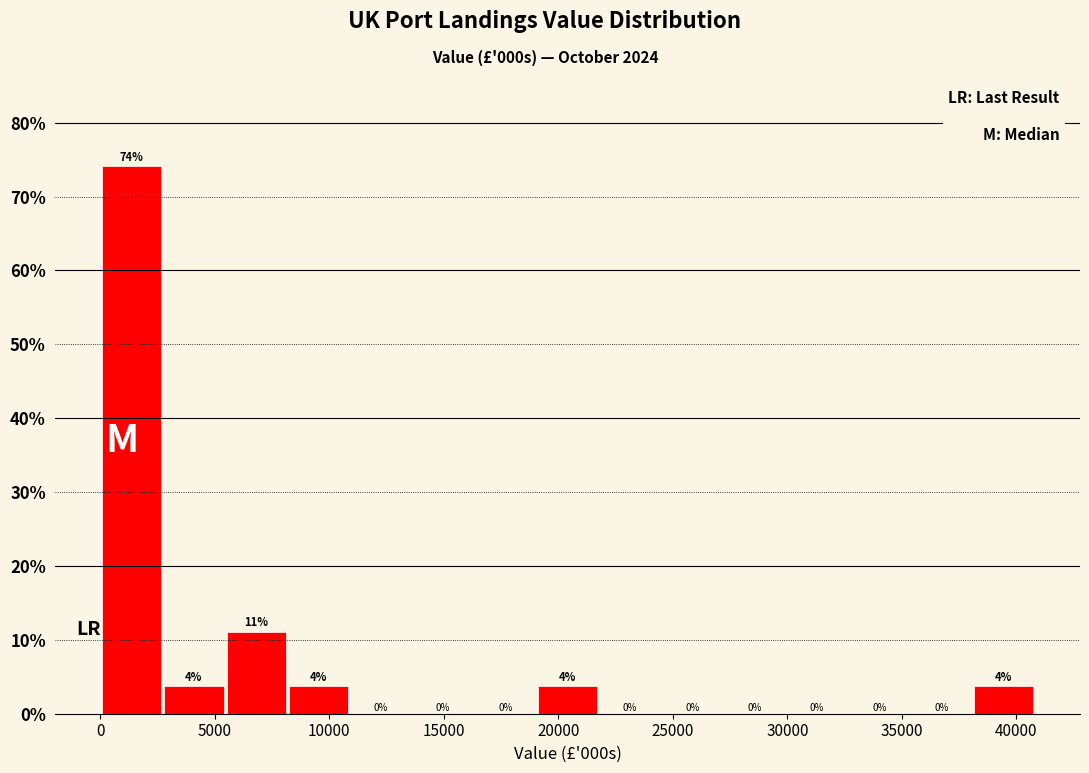

Which range on the x-axis has the tallest bar?

0 to 2500